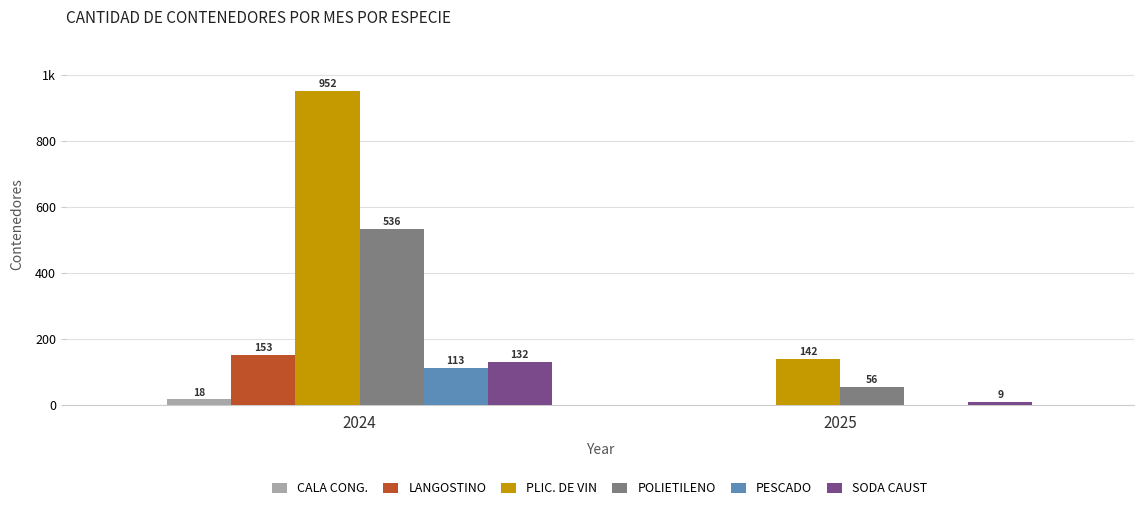

List the series in order of their peak value, lowest first.

CALA CONG., PESCADO, SODA CAUST, LANGOSTINO, POLIETILENO, PLIC. DE VIN